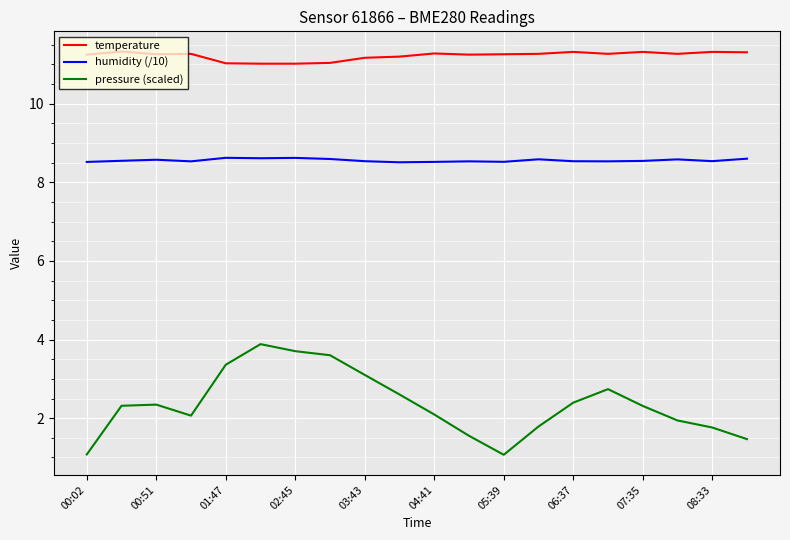

Which series has the largest total across all categories?

temperature